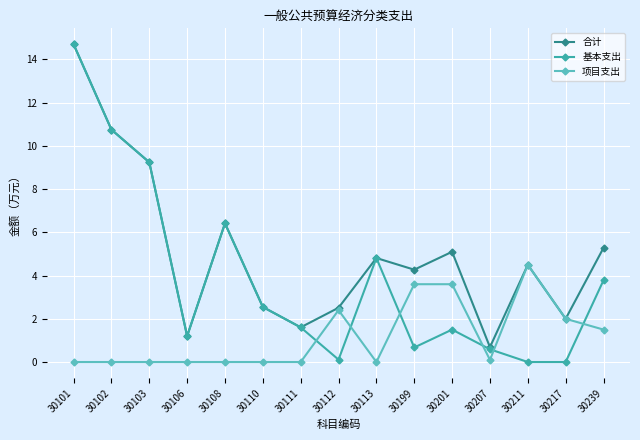

What is the difference between the maximum and second lowest values in the 基本支出 series?

14.7